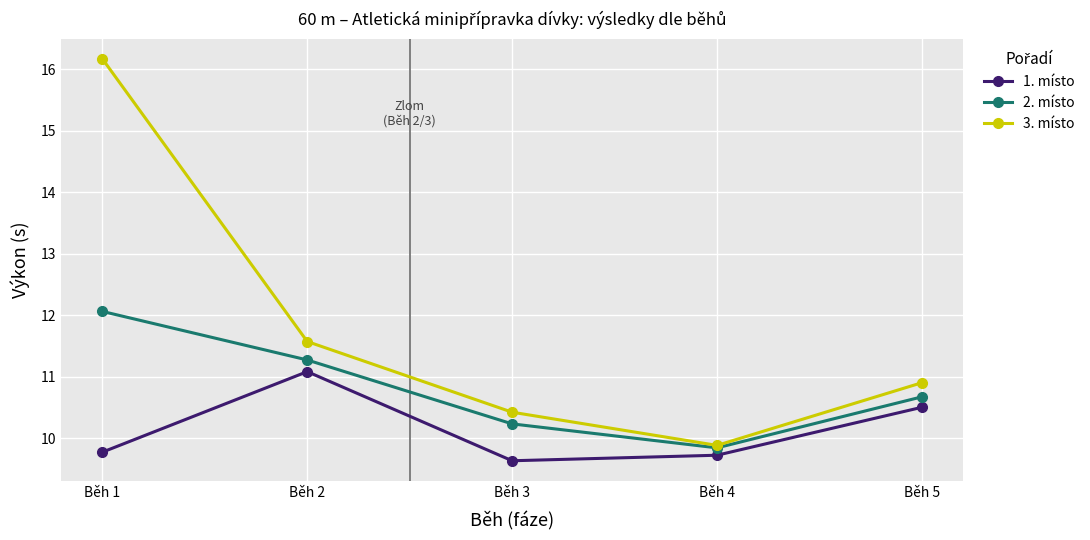

What is the difference between the highest and lowest values at Běh 2?

0.5